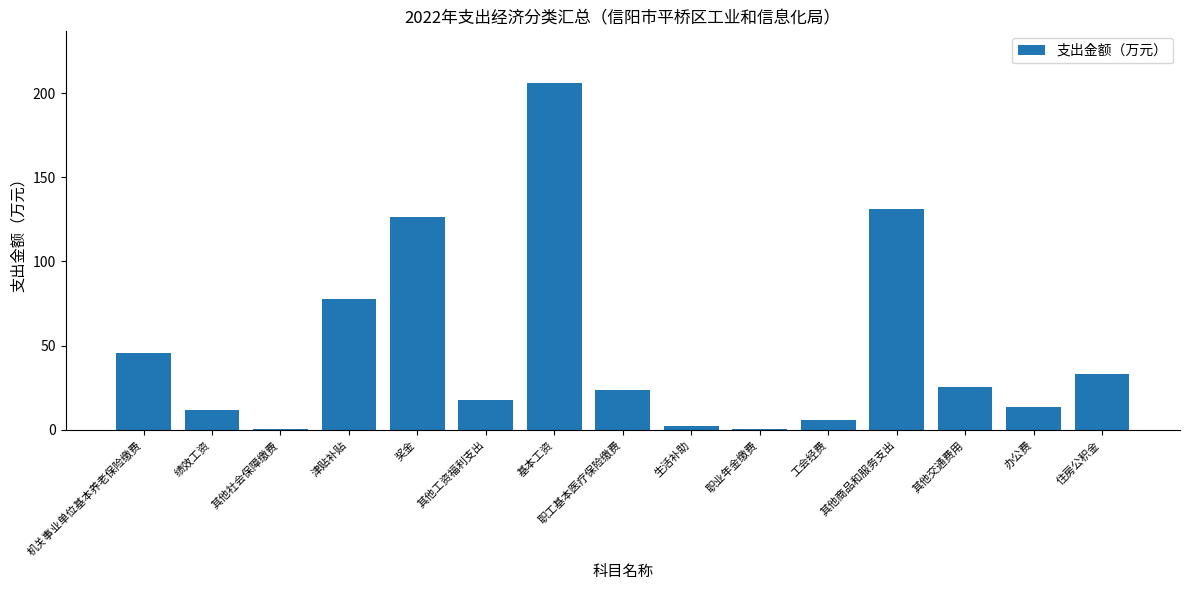

Which category has the highest value across all series?

基本工资